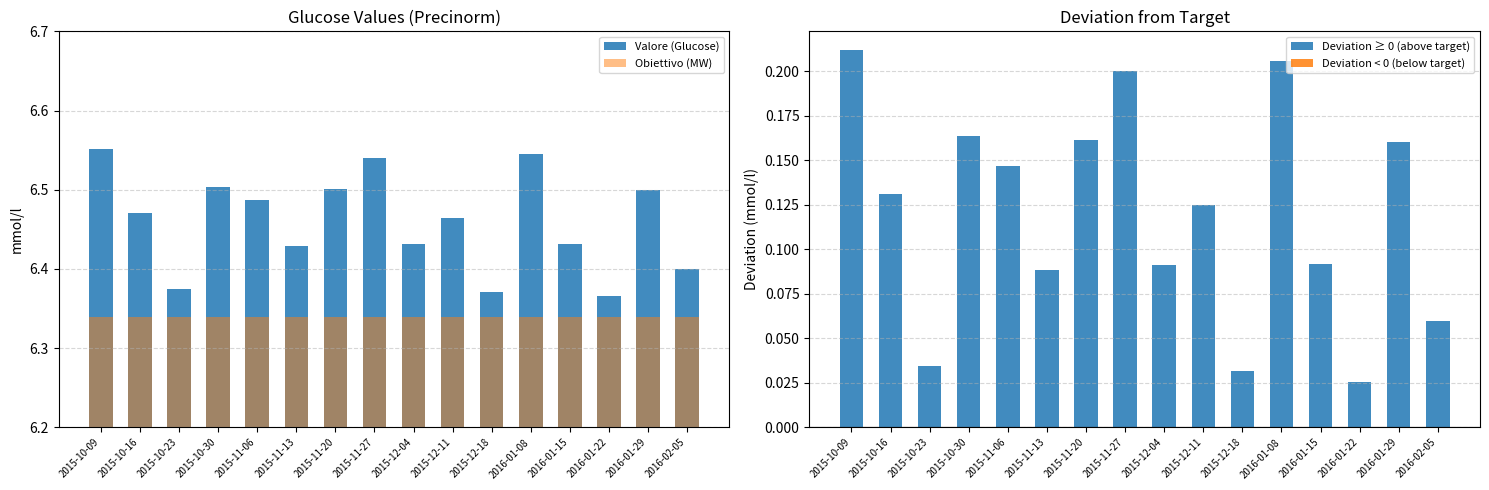

What is the average value of the Obiettivo (MW) series?

6.3